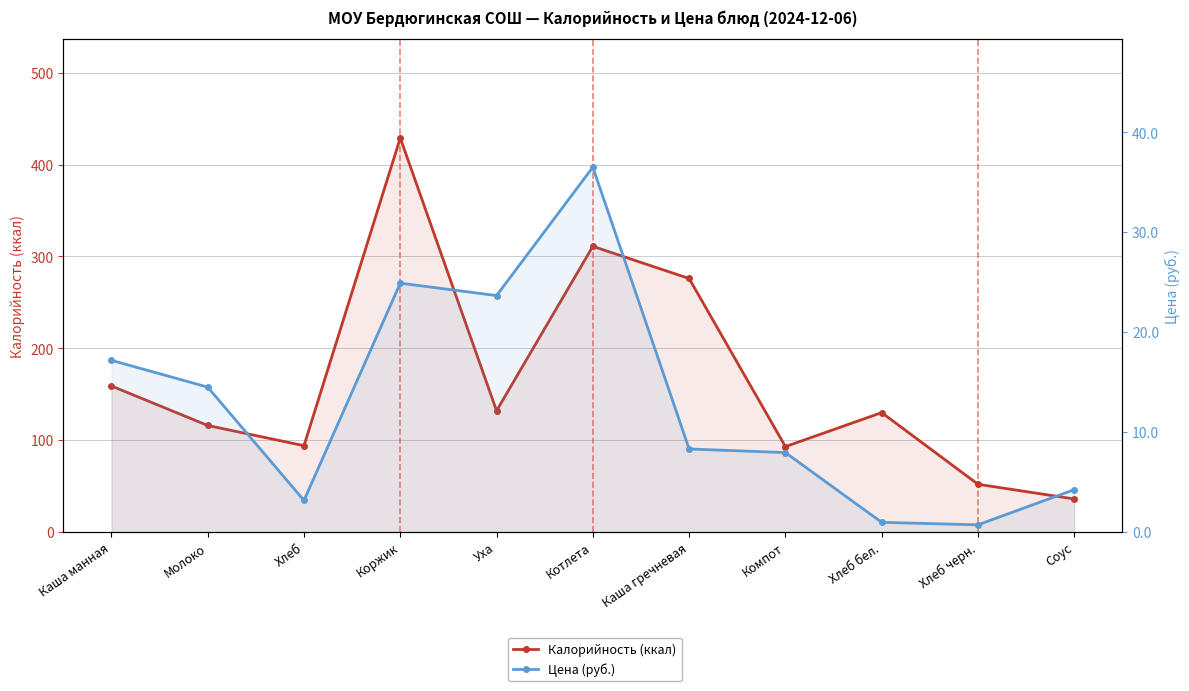

At Каша манная, list the series in order from largest to smallest.

Калорийность (ккал), Цена (руб.)